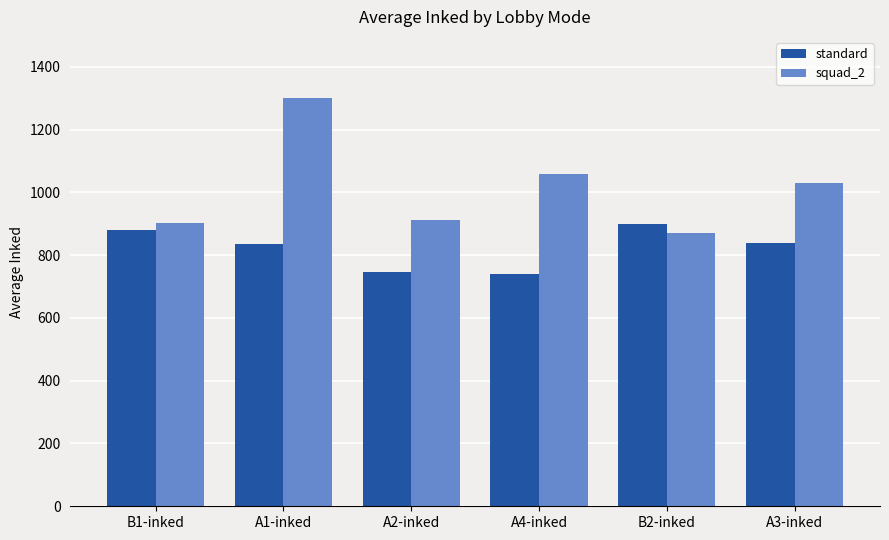

How many distinct data groups are displayed?

2